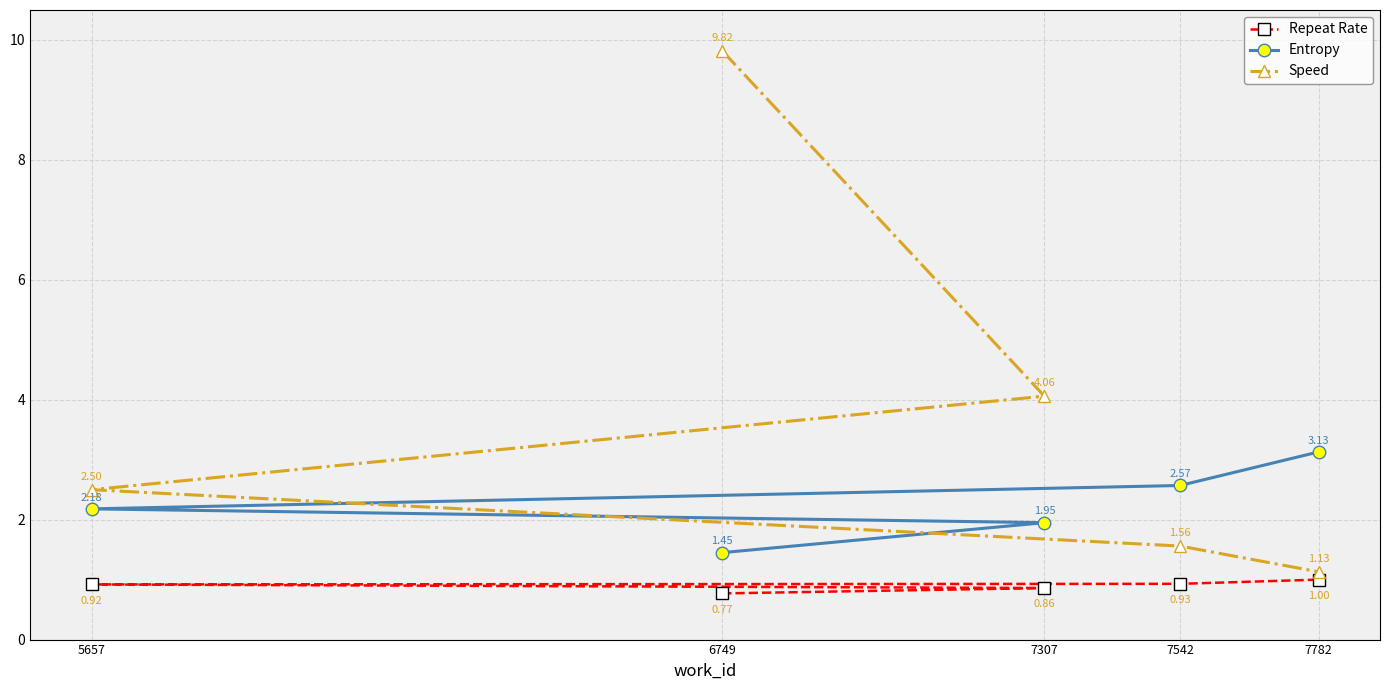

Which category has the lowest value in the Repeat Rate series?

6749